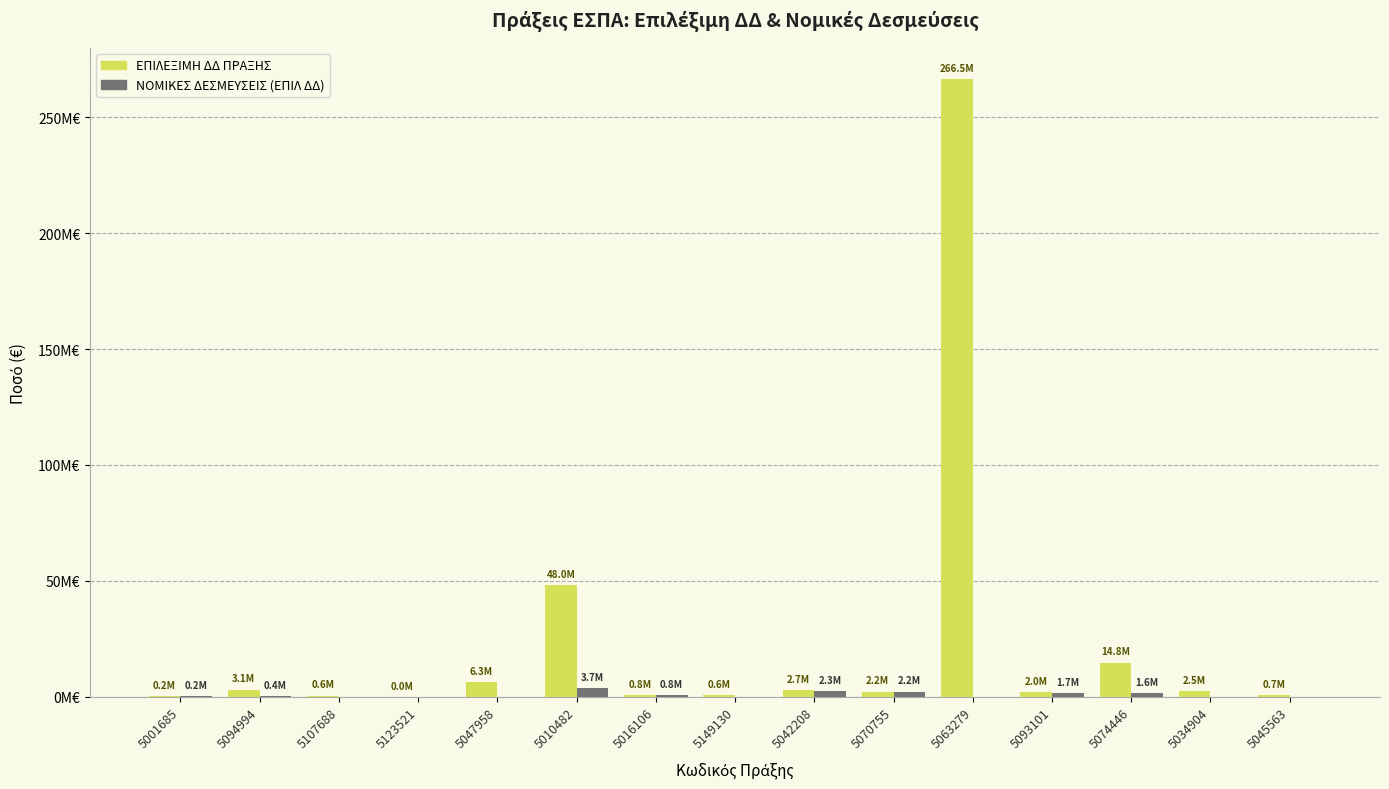

The ΕΠΙΛΕΞΙΜΗ ΔΔ ΠΡΑΞΗΣ series shows 4639444.6 at 5042208. True or false?

False